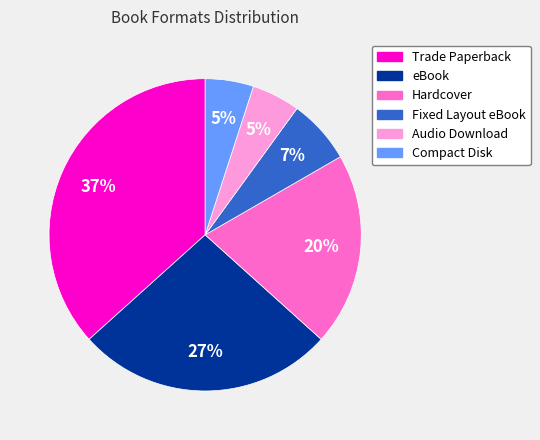

What is the largest slice in the pie chart?

Trade Paperback